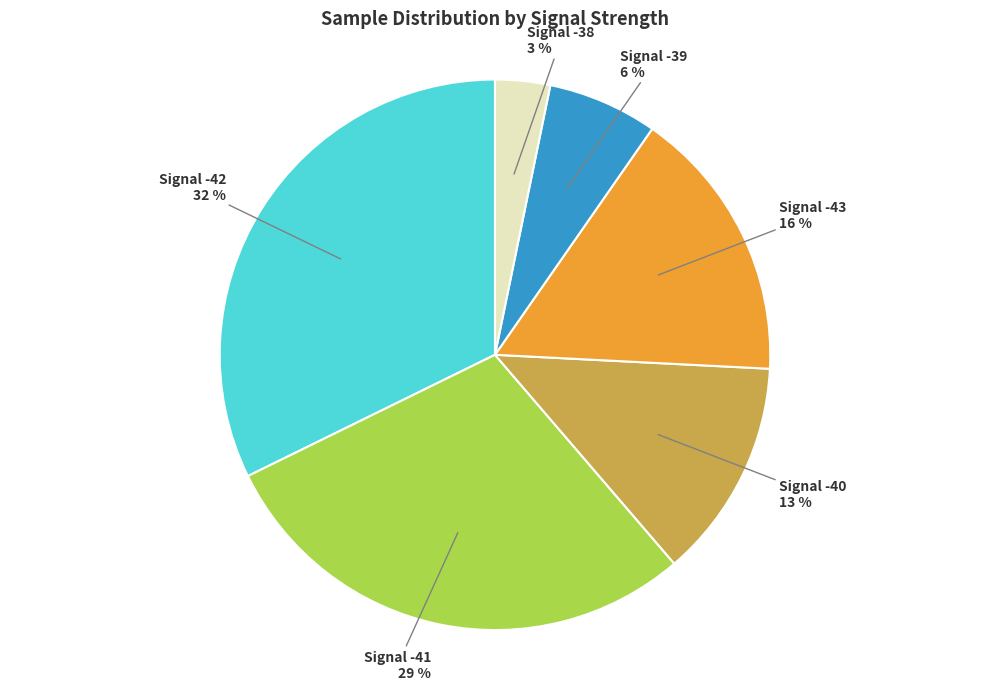

Which has a higher value, Signal -43 or Signal -41?

Signal -41